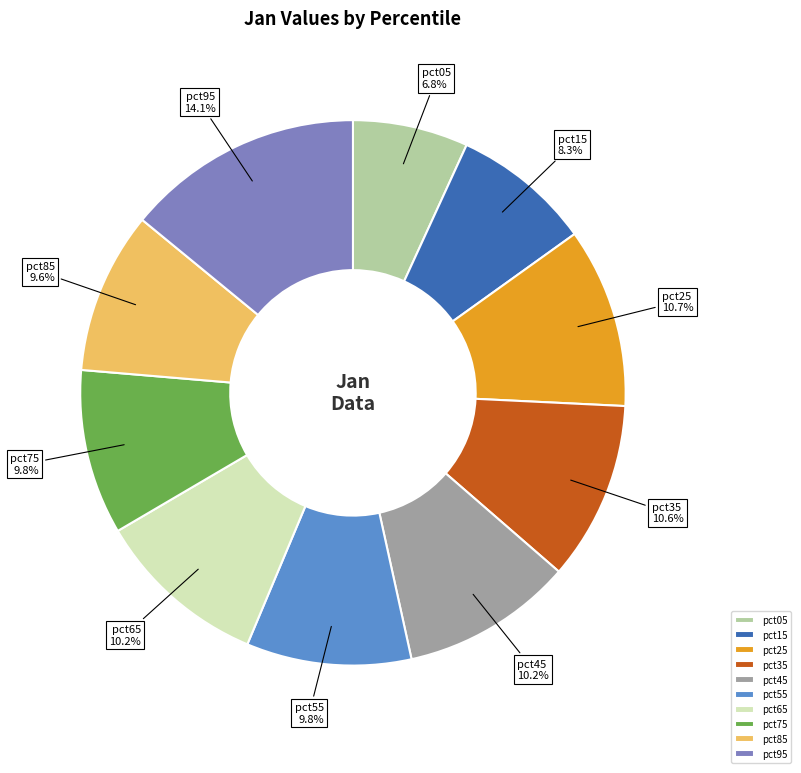

Which slice is the largest?

pct95